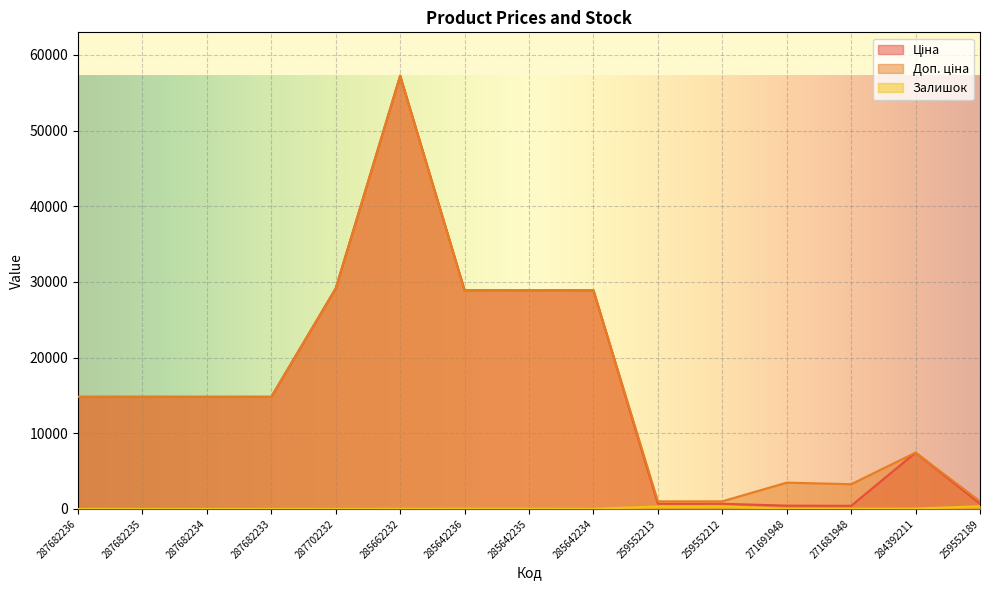

What is the greatest value displayed?

57258.0